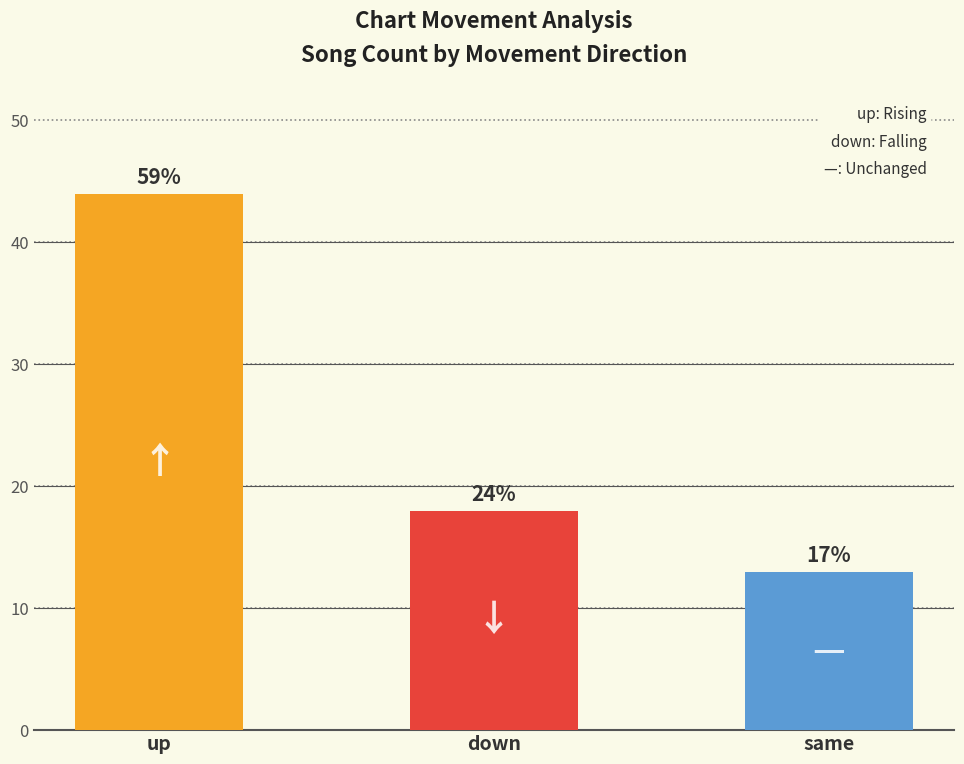

Is the value of - at Avg Peak Position greater than the value of down at Count?

No